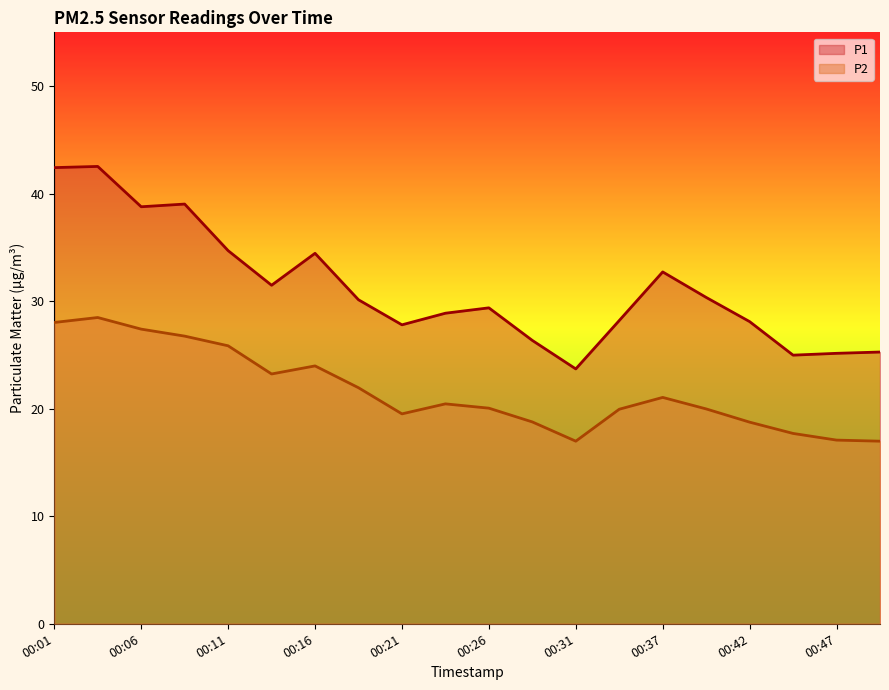

The P1 series shows 27.8 at 00:21. True or false?

True